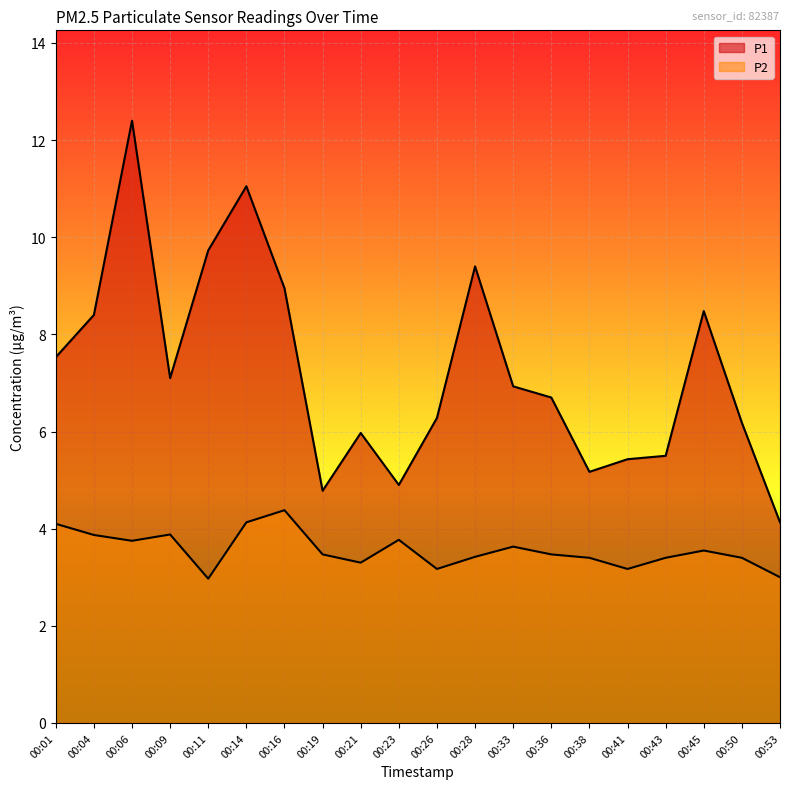

Rank the categories by P2 value from lowest to highest.

00:11, 00:53, 00:26, 00:41, 00:21, 00:38, 00:43, 00:50, 00:28, 00:19, 00:36, 00:45, 00:33, 00:06, 00:23, 00:04, 00:09, 00:01, 00:14, 00:16